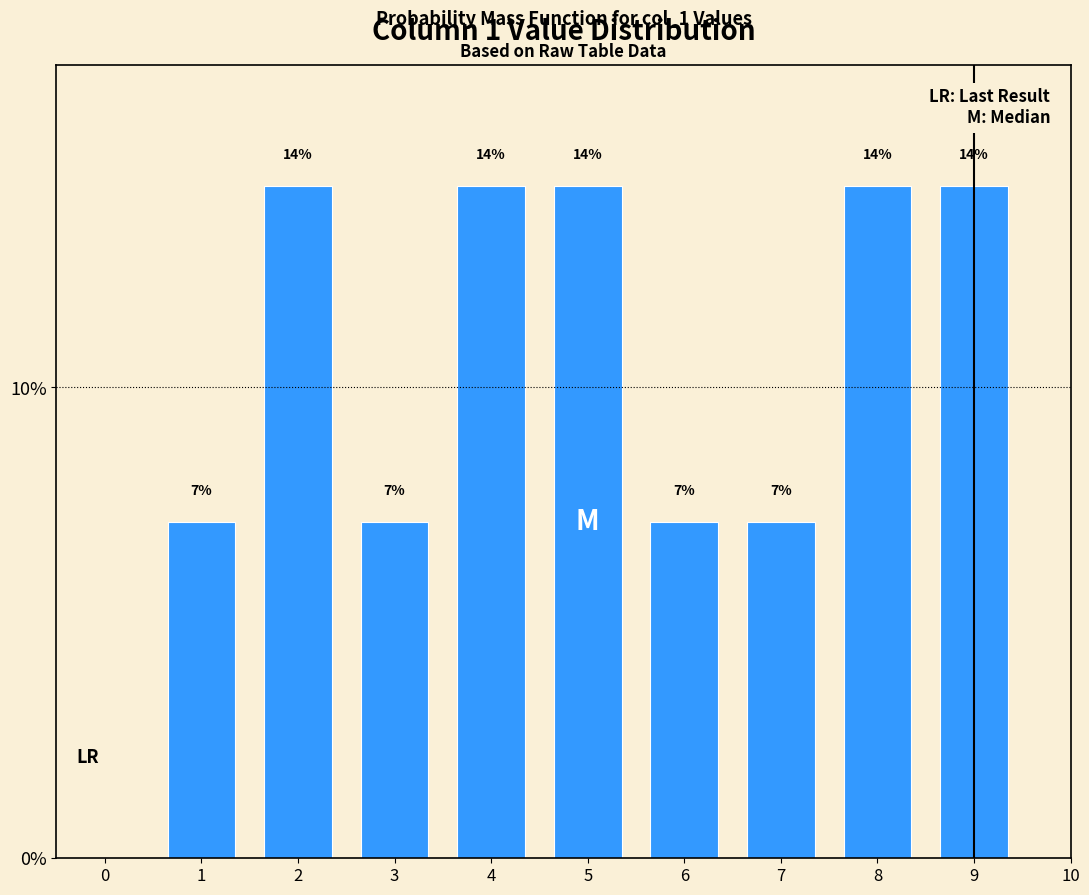

How many bars are there in total?

9